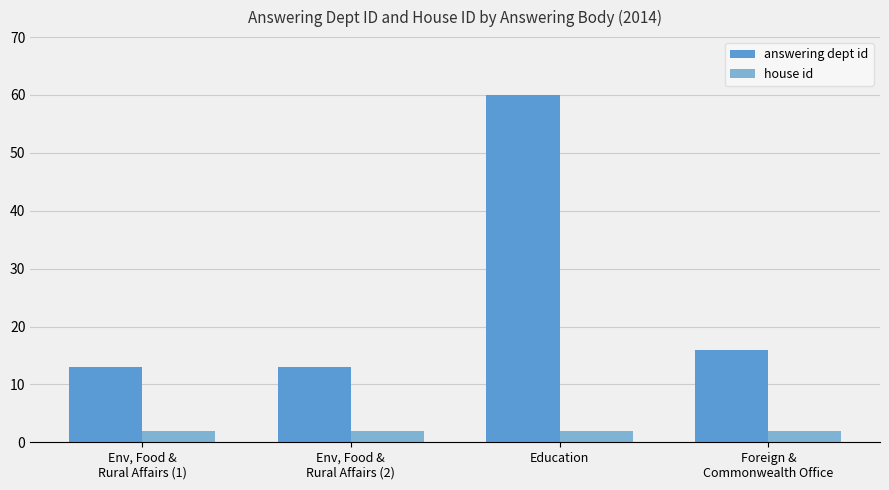

List the series in order of their peak value, highest first.

answering dept id, house id